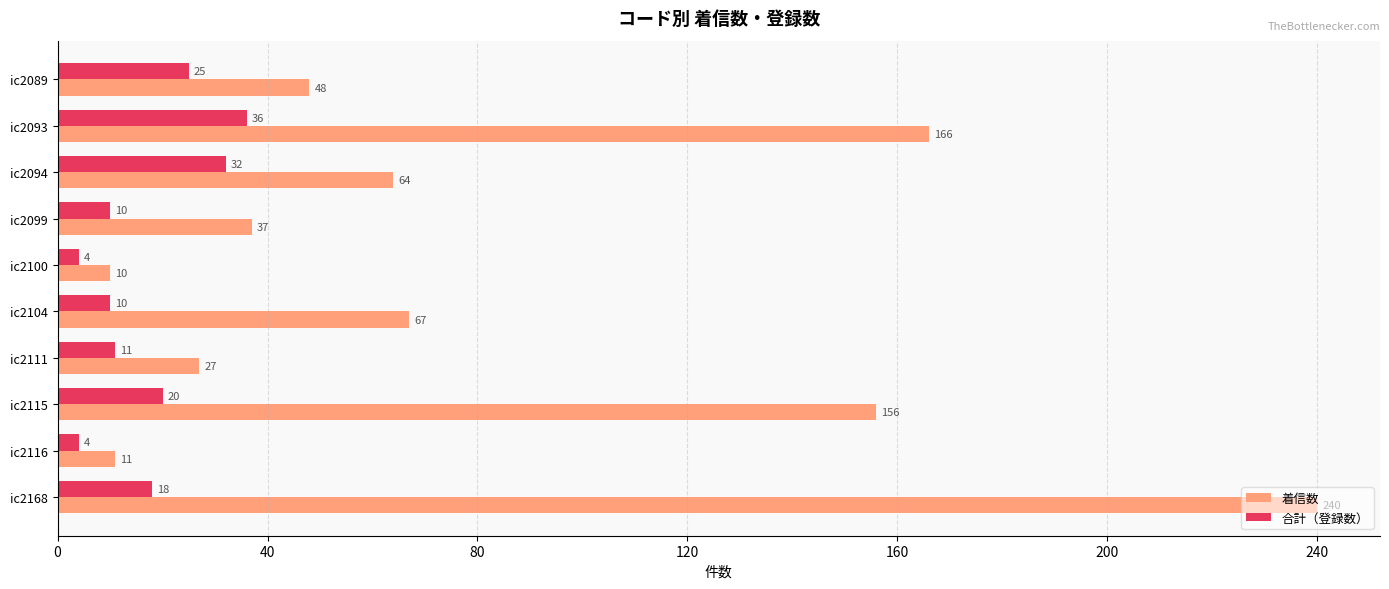

Which series has the largest range (max minus min)?

着信数